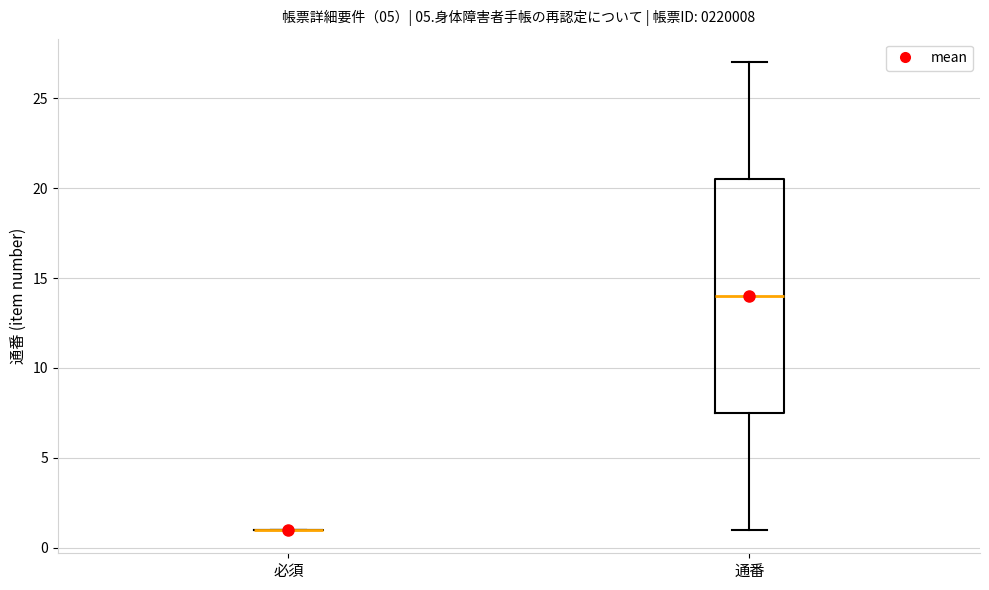

Reading left to right, read every box against the y-axis: the position of its median line, the range the box covers, and the ends of its whiskers. The values are not printed on the chart, so give them approximately, as read against the axis.

必須: box collapsed to a line at 1.0, whiskers 1.0 to 1.0
通番: median 14.0, box 7.5 to 20.5, whiskers 1.0 to 27.0